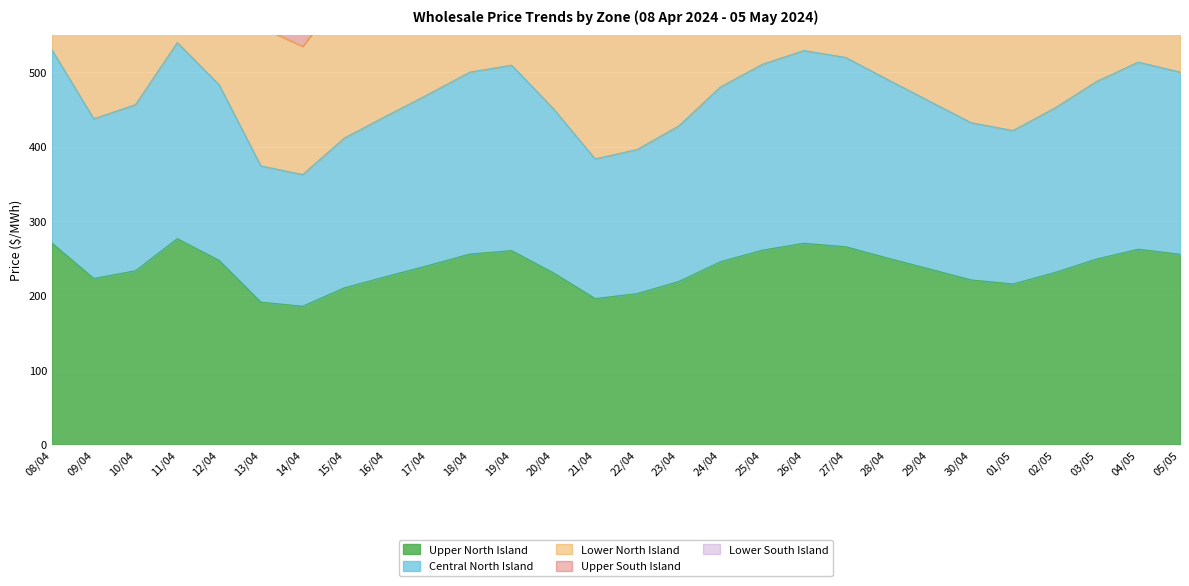

Does the chart display data point markers on the line(s)?

No